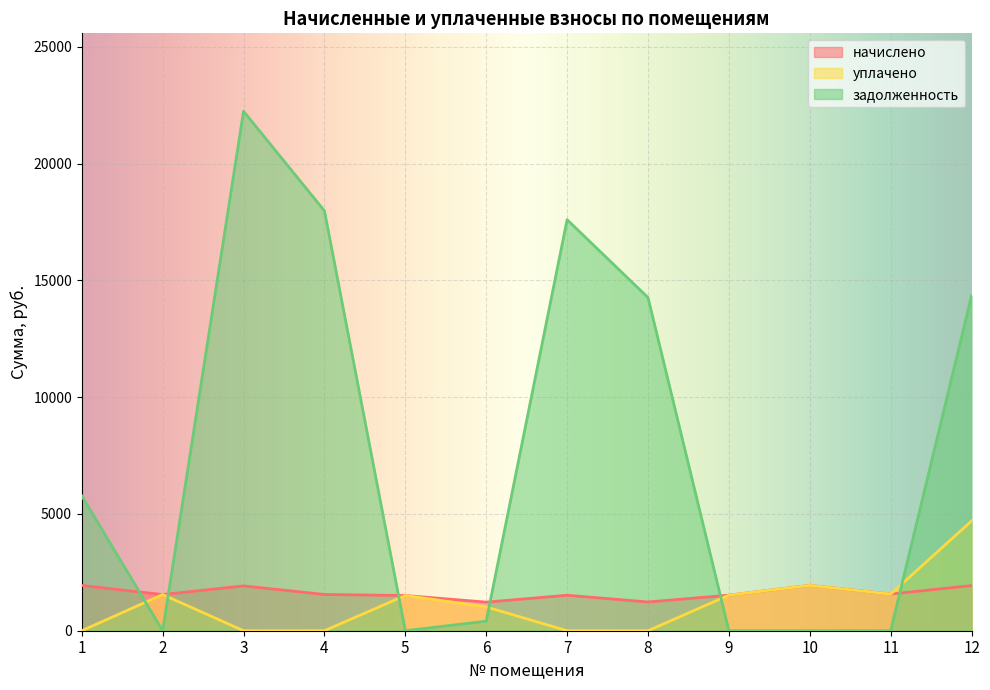

What is the difference between the начислено values at 1 and 11?

367.8